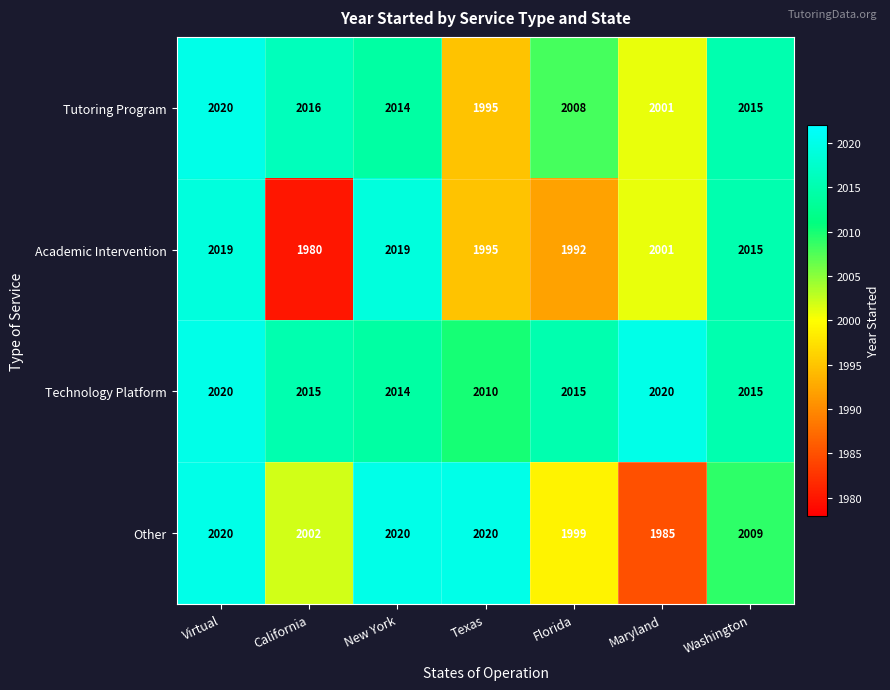

At which category does the chart reach its minimum across all series?

California